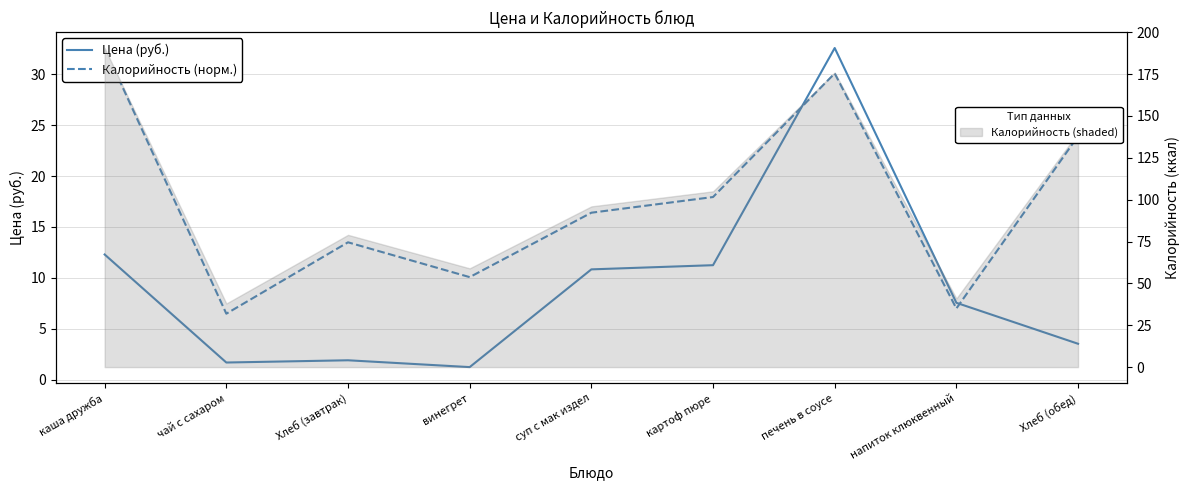

Which label corresponds to the smallest value in the chart?

винегрет